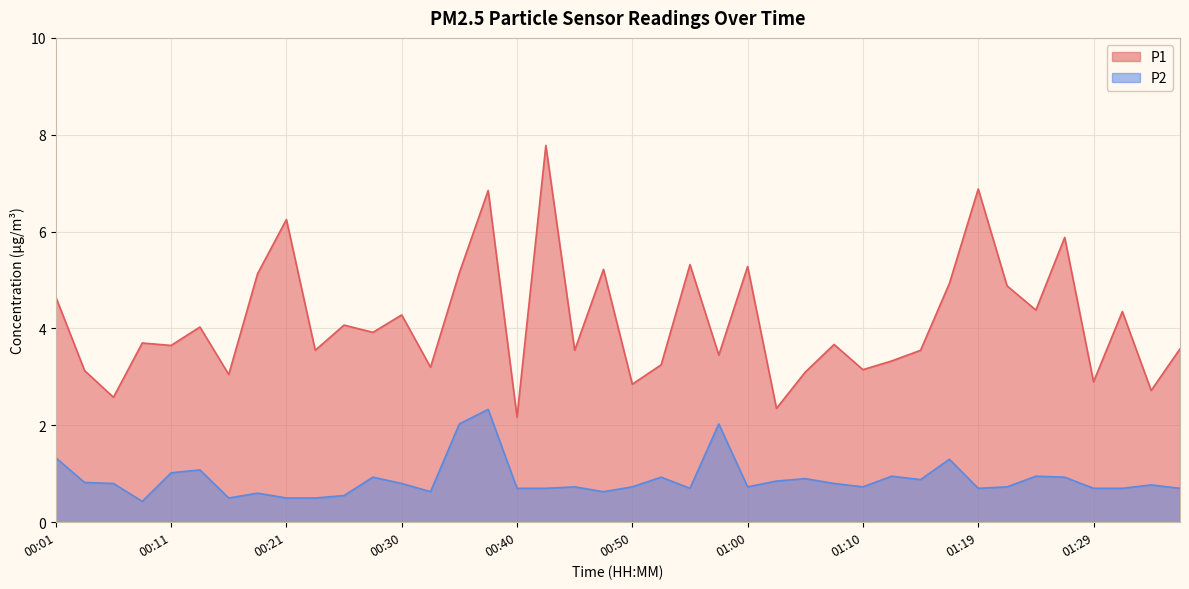

Rank the series by their maximum value, from highest to lowest.

P1, P2